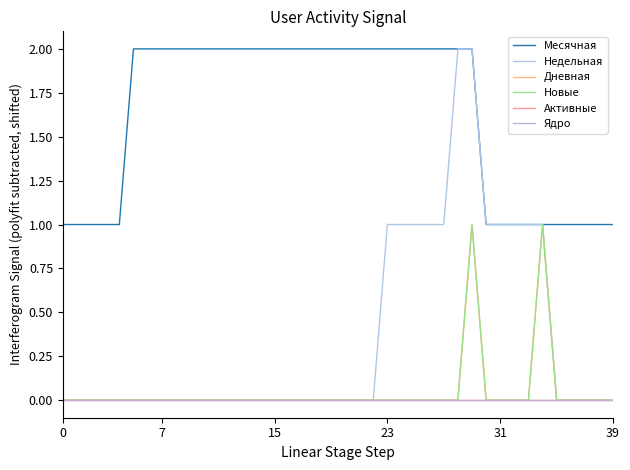

Is this an area chart (filled region under the line)?

No